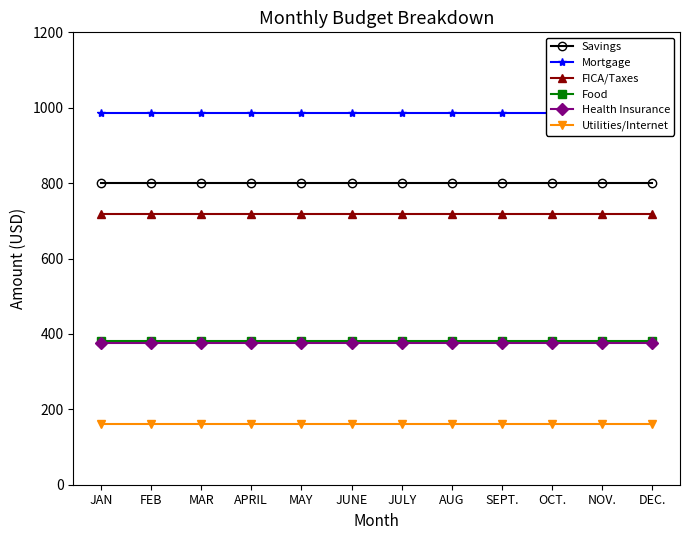

The Food series shows 629.4 at OCT.. True or false?

False